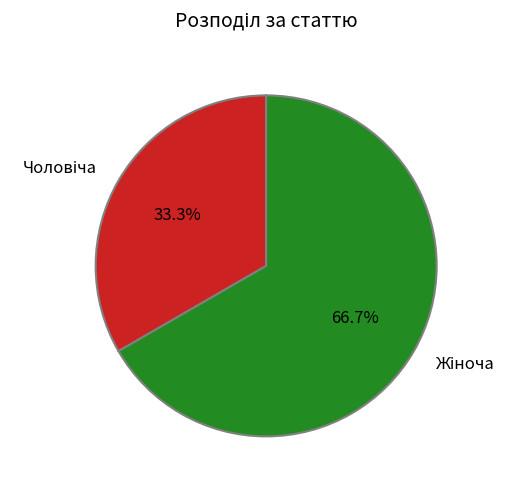

Is there any slice that represents more than half of the pie?

Yes